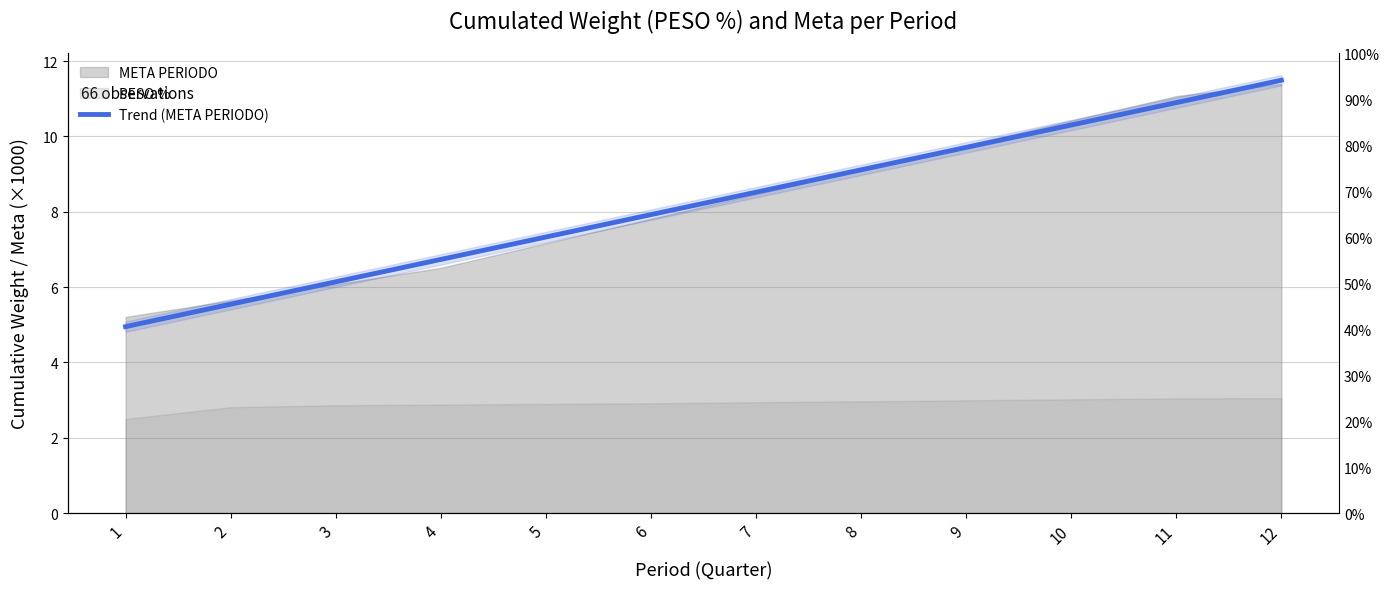

What is the difference between the values at 6 and 9?

1.8